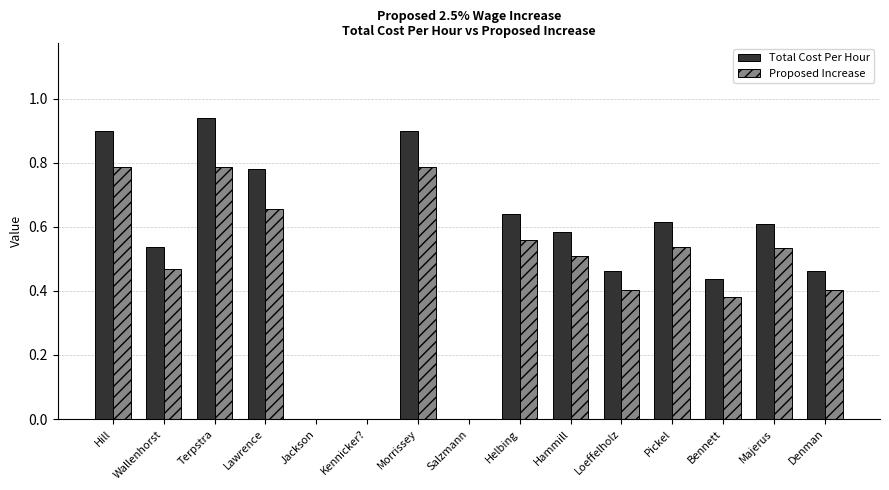

Are the bars horizontal?

No